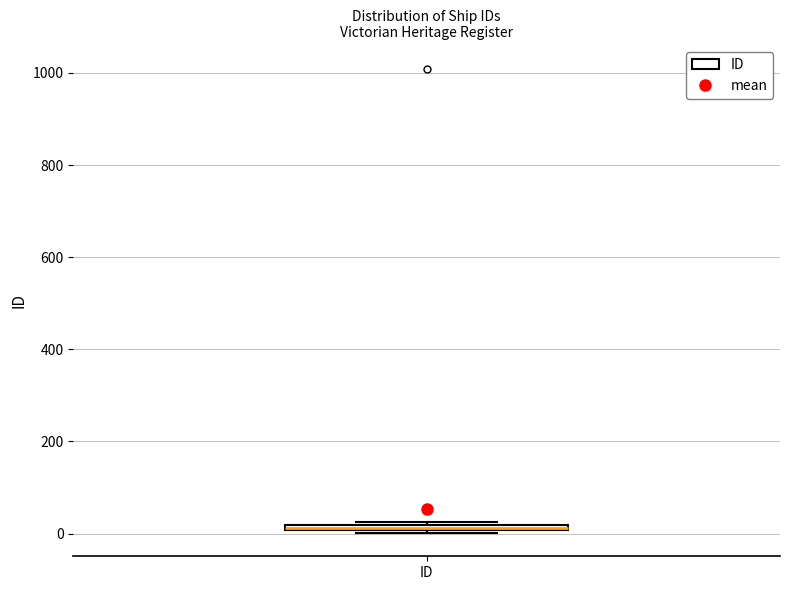

Where is the lower edge of the box for ID on the y-axis? The values are not printed on the chart, so give them approximately, as read against the axis.

0